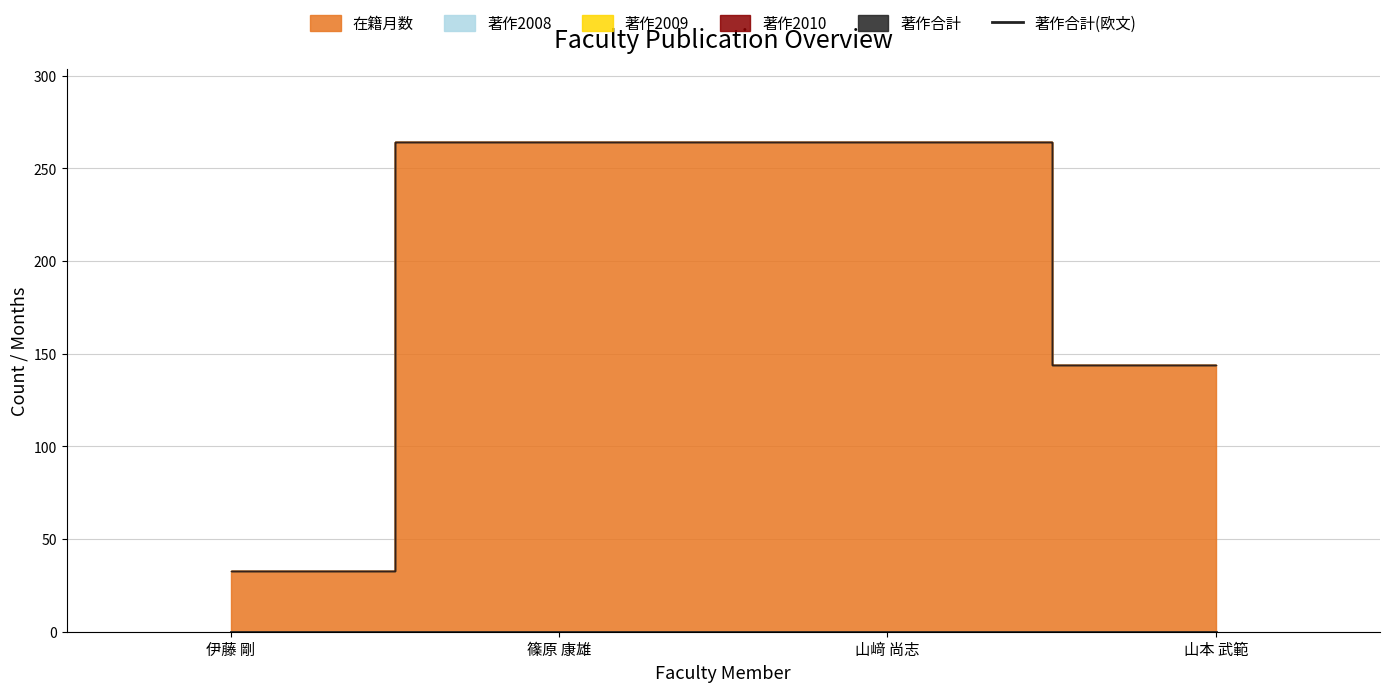

What is the label of the 1st point from the right?

山本 武範